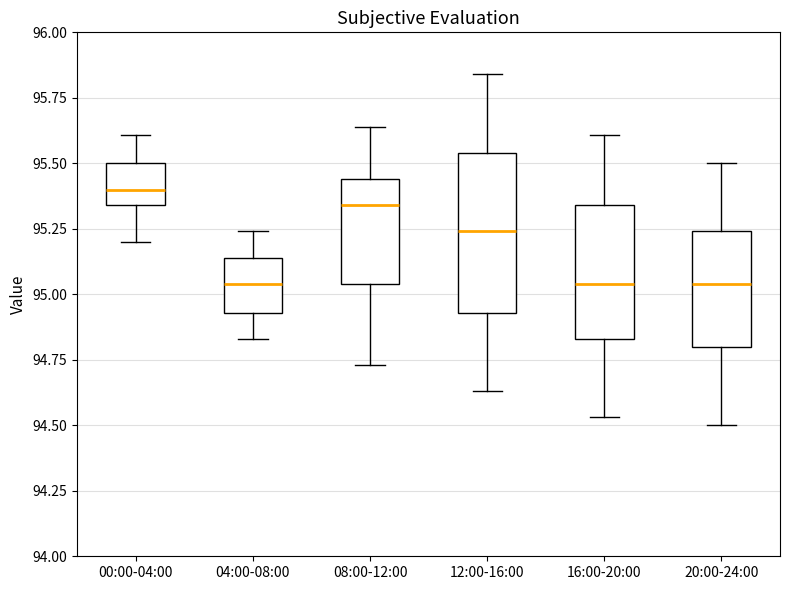

Reading left to right, read every box against the y-axis: the position of its median line, the range the box covers, and the ends of its whiskers. The values are not printed on the chart, so give them approximately, as read against the axis.

00:00-04:00: median 95.40, box 95.35 to 95.50, whiskers 95.20 to 95.60
04:00-08:00: median 95.05, box 94.95 to 95.15, whiskers 94.85 to 95.25
08:00-12:00: median 95.35, box 95.05 to 95.45, whiskers 94.75 to 95.65
12:00-16:00: median 95.25, box 94.95 to 95.55, whiskers 94.65 to 95.85
16:00-20:00: median 95.05, box 94.85 to 95.35, whiskers 94.55 to 95.60
20:00-24:00: median 95.05, box 94.80 to 95.25, whiskers 94.50 to 95.50